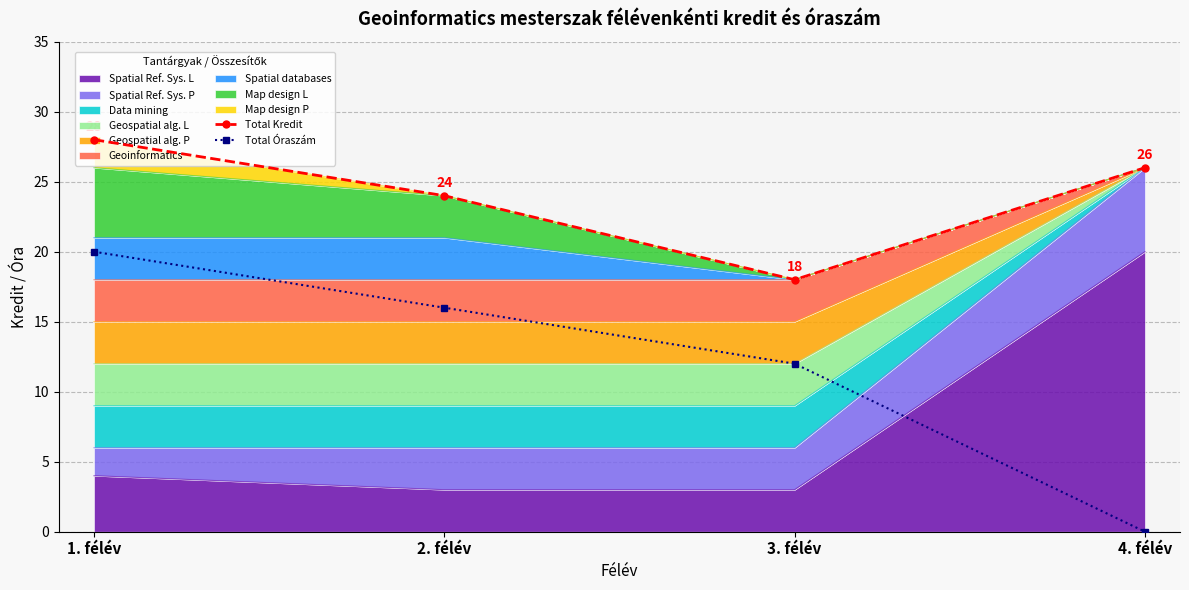

Where is the first local minimum for Total Kredit?

3. félév